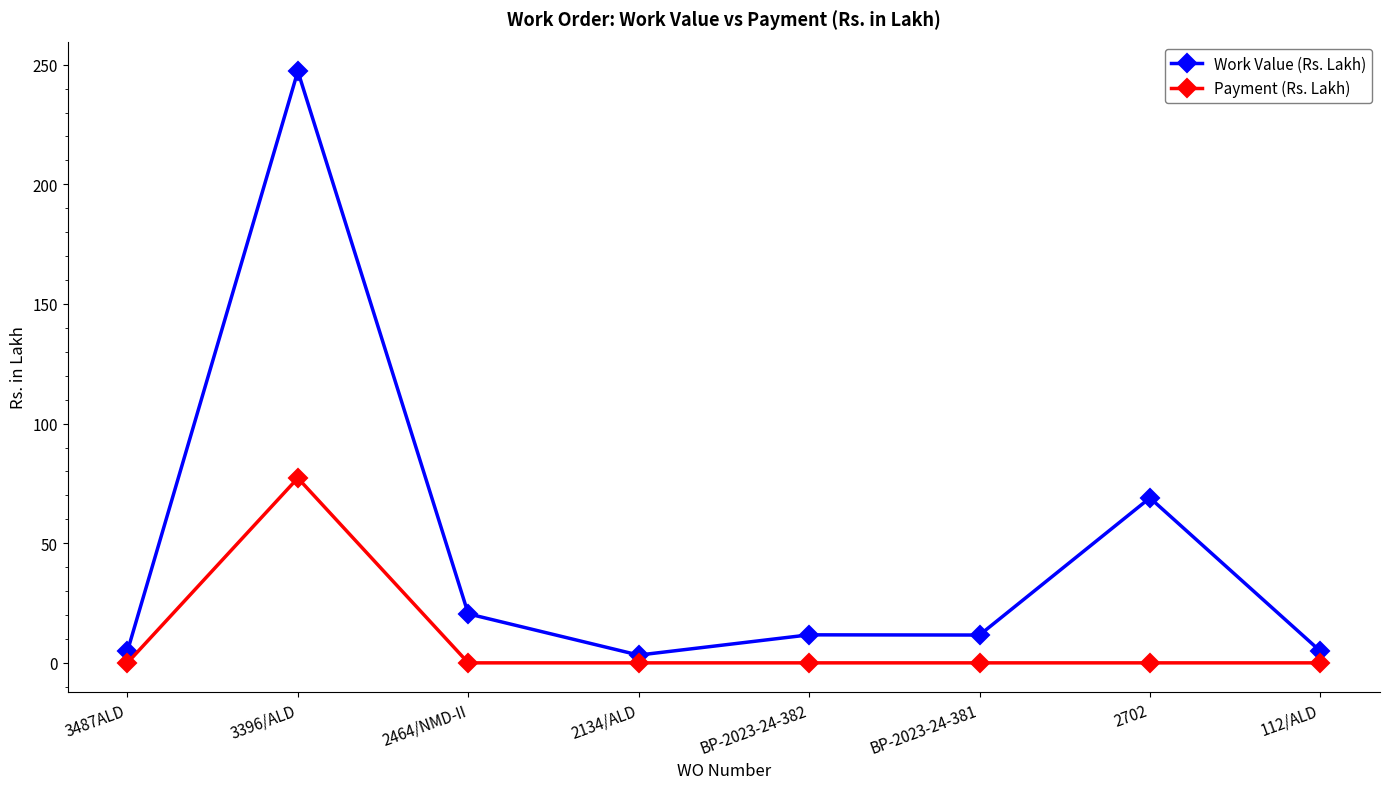

What is the label of the 6th point from the right?

2464/NMD-II